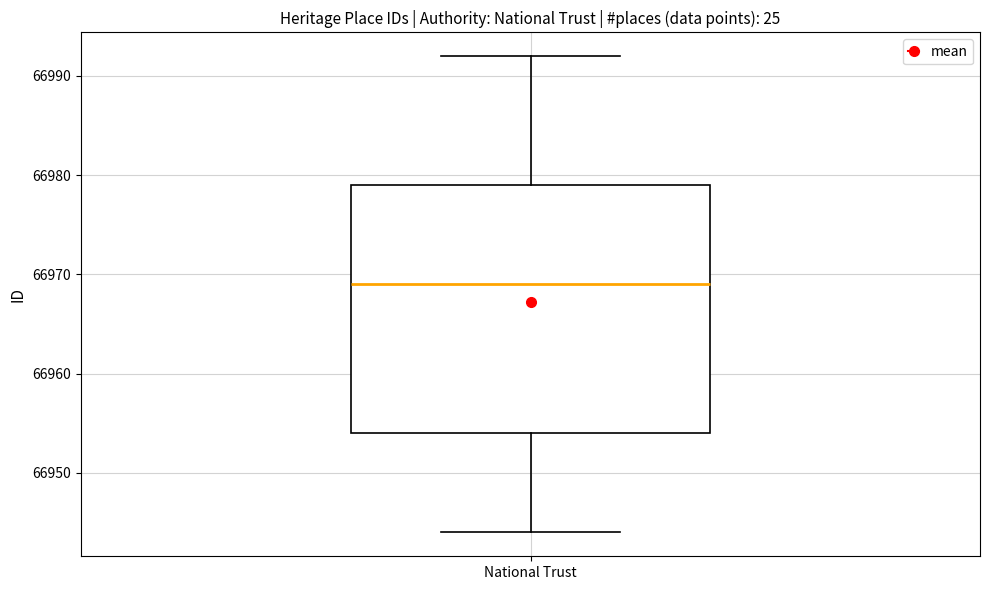

Where does the upper whisker of the box for National Trust end on the y-axis? The values are not printed on the chart, so give them approximately, as read against the axis.

66992